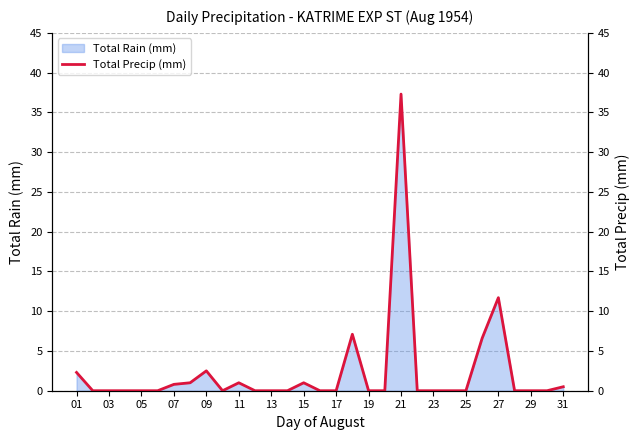

Reading right to left, transcribe all the data shown in this chart.

0.5	0.0	0.0	0.0	11.7	6.6	0.0	0.0	0.0	0.0	37.3	0.0	0.0	7.1	0.0	0.0	1.0	0.0	0.0	0.0	1.0	0.0	2.5	1.0	0.8	0.0	0.0	0.0	0.0	0.0	2.3